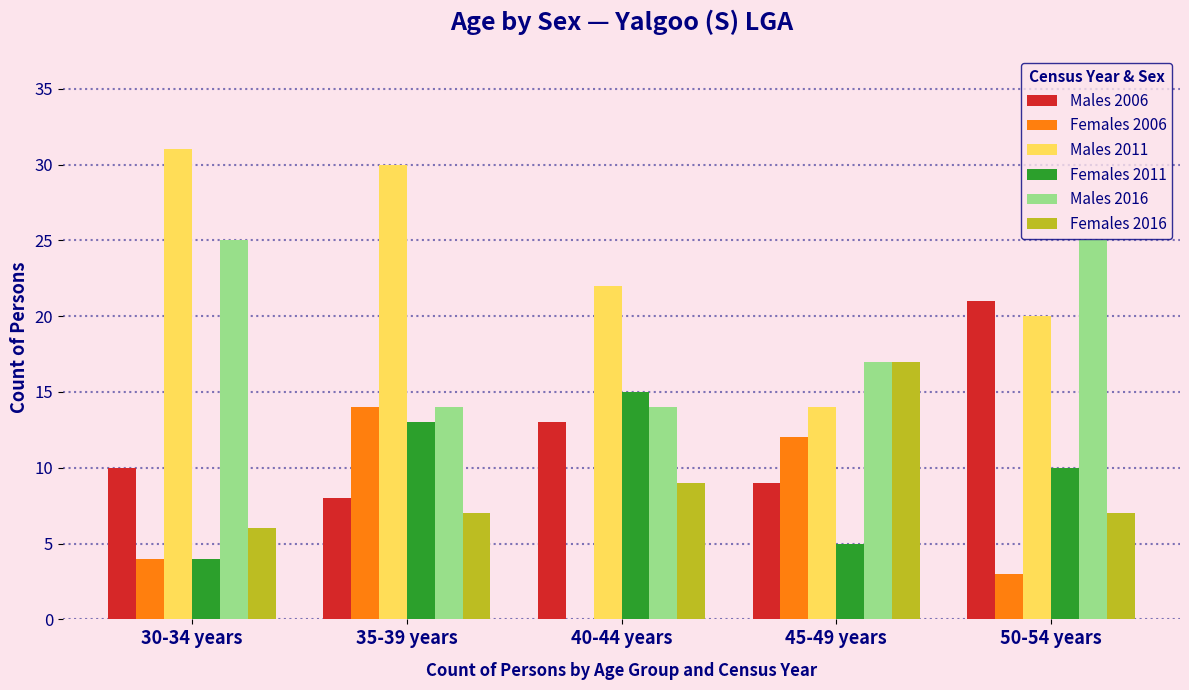

Reading right to left, list all the values displayed in this chart.

Males 2006: 50-54 years=21	45-49 years=9	40-44 years=13	35-39 years=8	30-34 years=10
Females 2006: 50-54 years=3	45-49 years=12	40-44 years=0	35-39 years=14	30-34 years=4
Males 2011: 50-54 years=20	45-49 years=14	40-44 years=22	35-39 years=30	30-34 years=31
Females 2011: 50-54 years=10	45-49 years=5	40-44 years=15	35-39 years=13	30-34 years=4
Males 2016: 50-54 years=25	45-49 years=17	40-44 years=14	35-39 years=14	30-34 years=25
Females 2016: 50-54 years=7	45-49 years=17	40-44 years=9	35-39 years=7	30-34 years=6